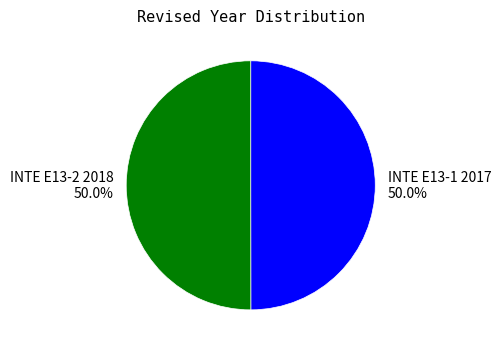

What percentage do INTE E13-2 2018 and INTE E13-1 2017 together represent?

100.0%